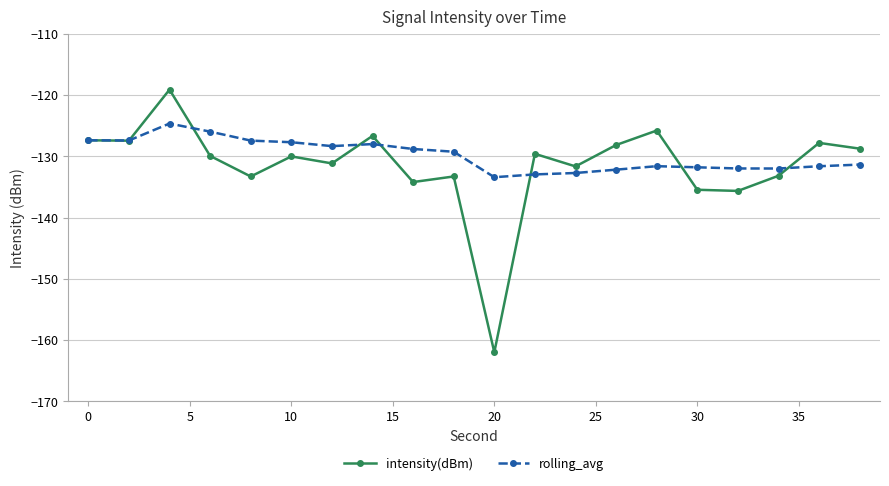

What is the value of the rolling_avg point at the 14th from the left?

-132.2